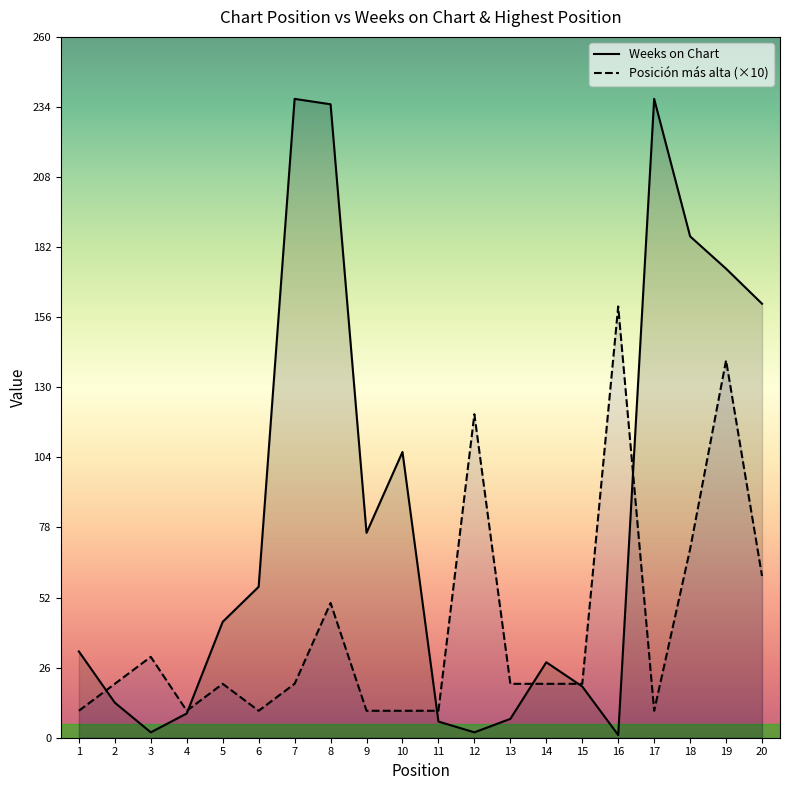

At which label is Posición más alta closest to 85?

18